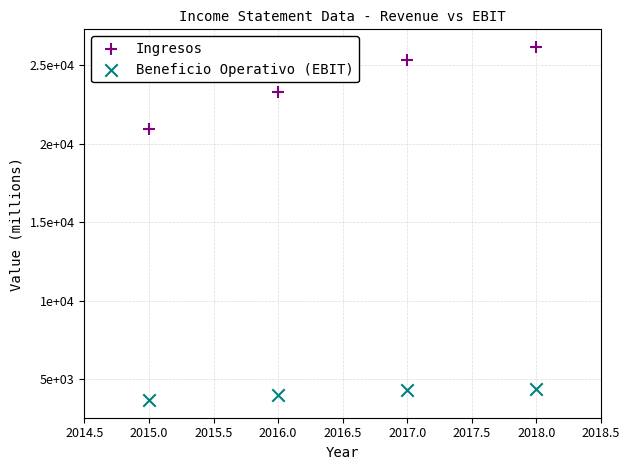

What are all the series names shown in the legend?

Ingresos, Beneficio Operativo (EBIT)